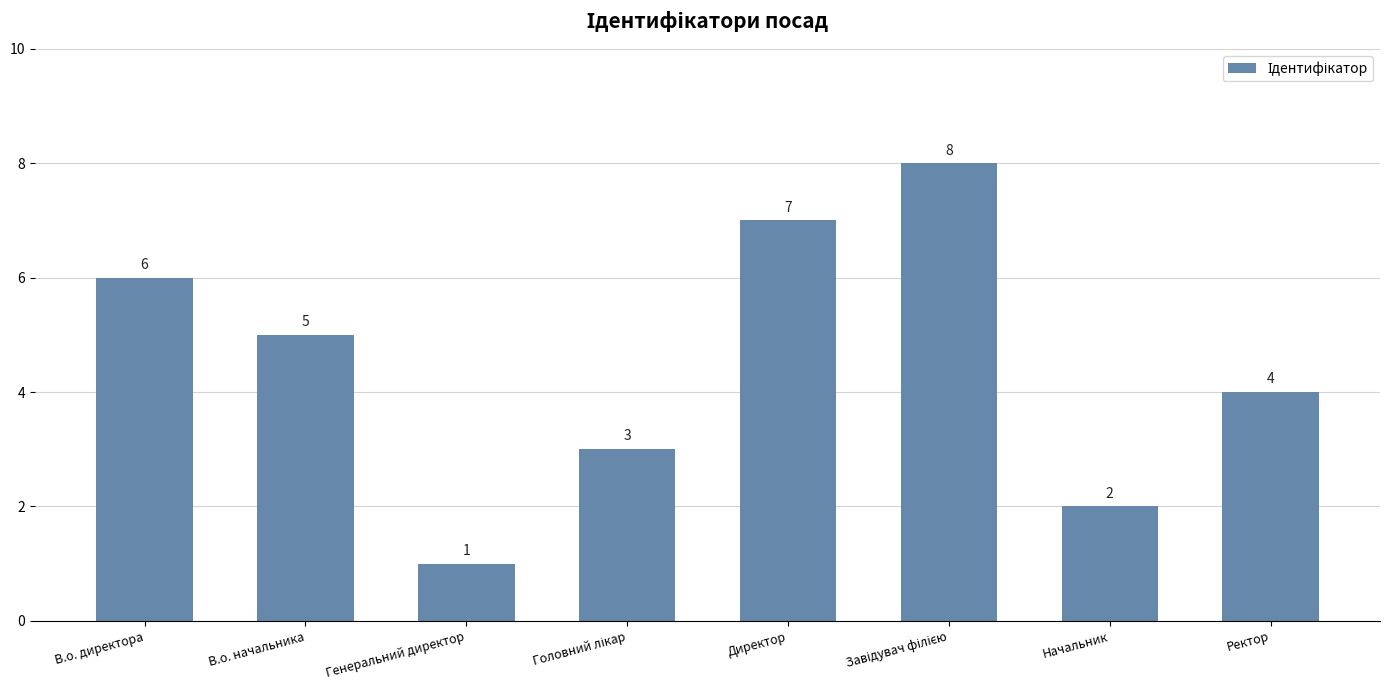

Which has a higher value, Ректор or Начальник?

Ректор